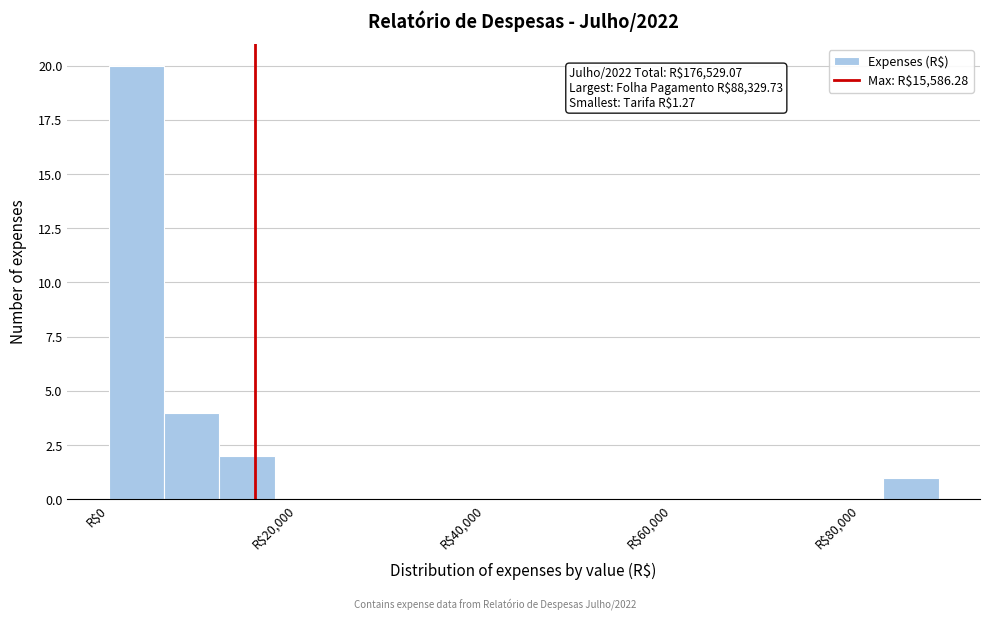

Around what value on the x-axis is the tallest bar? Give the approximate position of its centre, as read against the axis.

2000